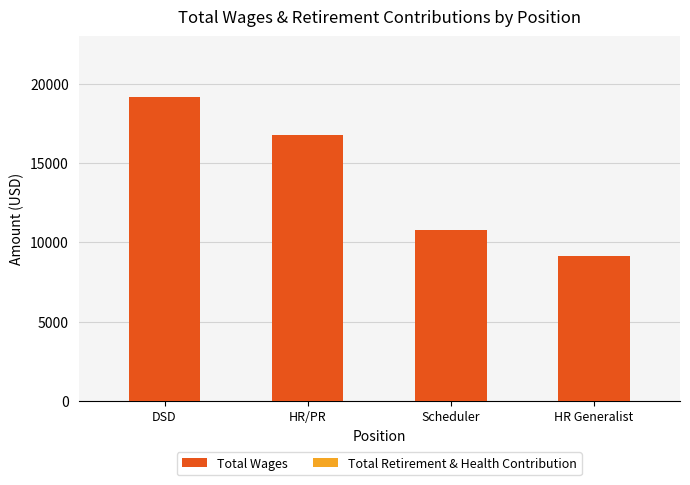

Reading right to left, extract all data points from this chart.

9104	10776	16731	19142